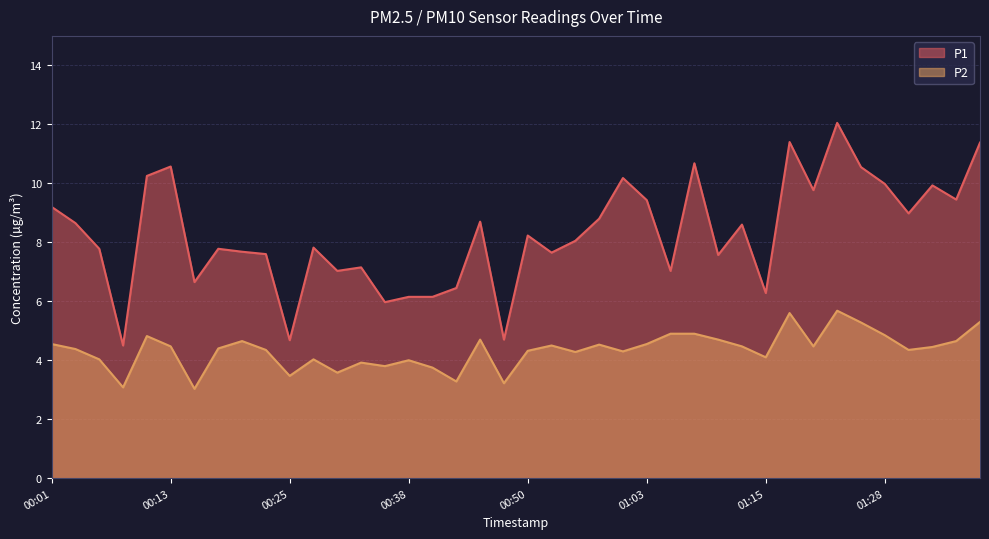

True or false: P2 has a value of 4.8 at 00:11.

True